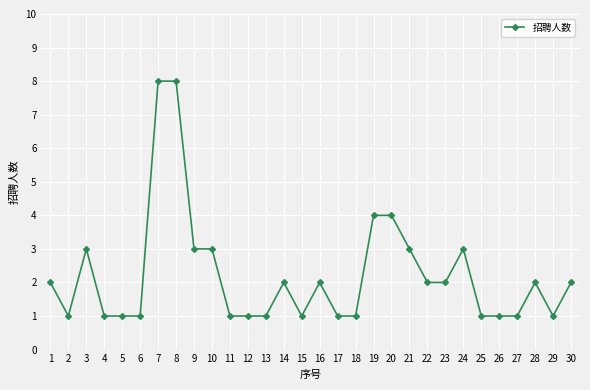

Reading left to right, transcribe all the data shown in this chart.

1=2	2=1	3=3	4=1	5=1	6=1	7=8	8=8	9=3	10=3	11=1	12=1	13=1	14=2	15=1	16=2	17=1	18=1	19=4	20=4	21=3	22=2	23=2	24=3	25=1	26=1	27=1	28=2	29=1	30=2